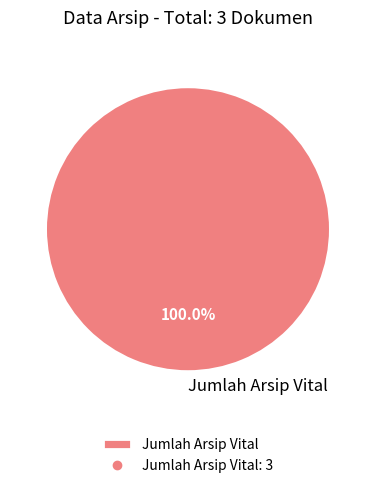

Is there a majority slice in this chart?

Yes